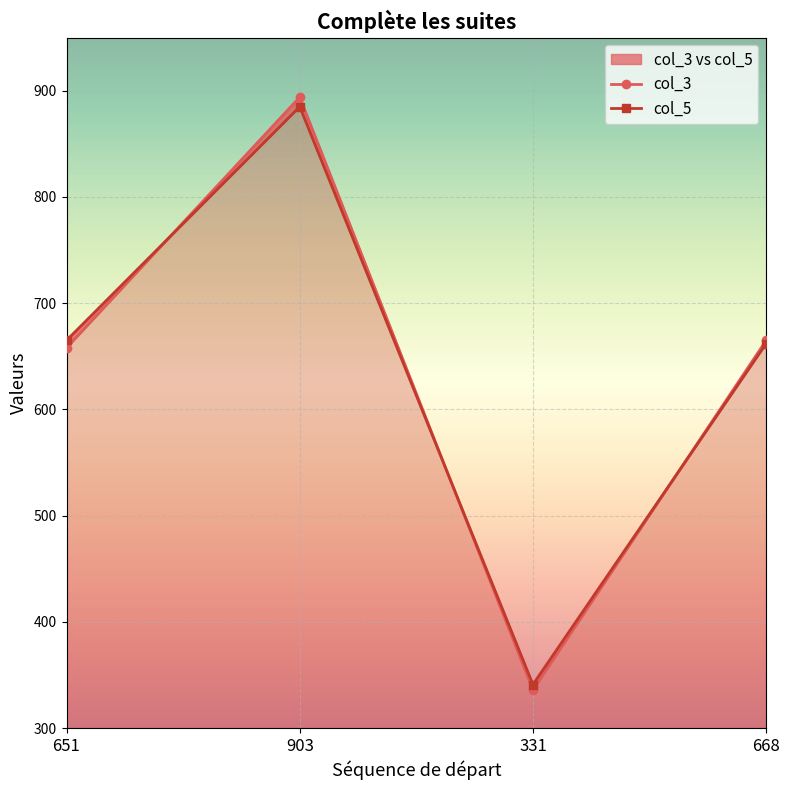

What is the difference between the maximum and minimum values in the col_5 series?

544